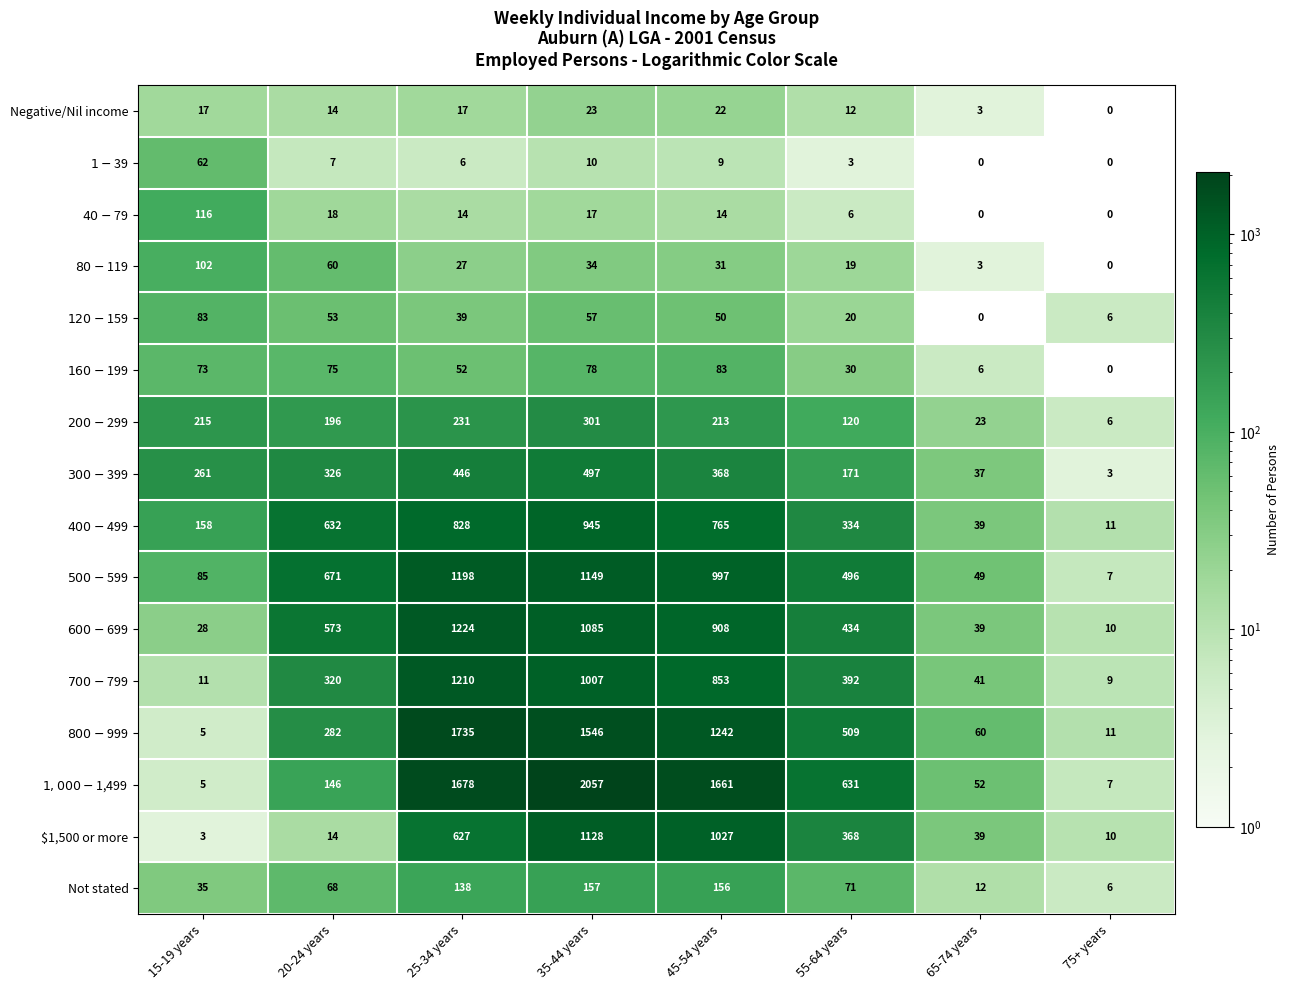

True or false: $1,500 or more has a value of 16 at 75+ years.

False